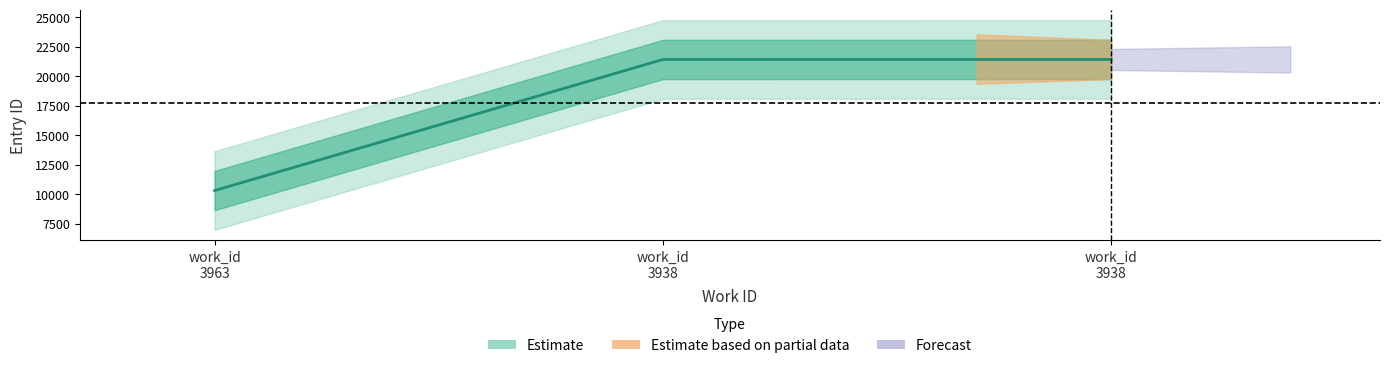

Reading left to right, what are all the values shown in this chart?

10327	21424	21428